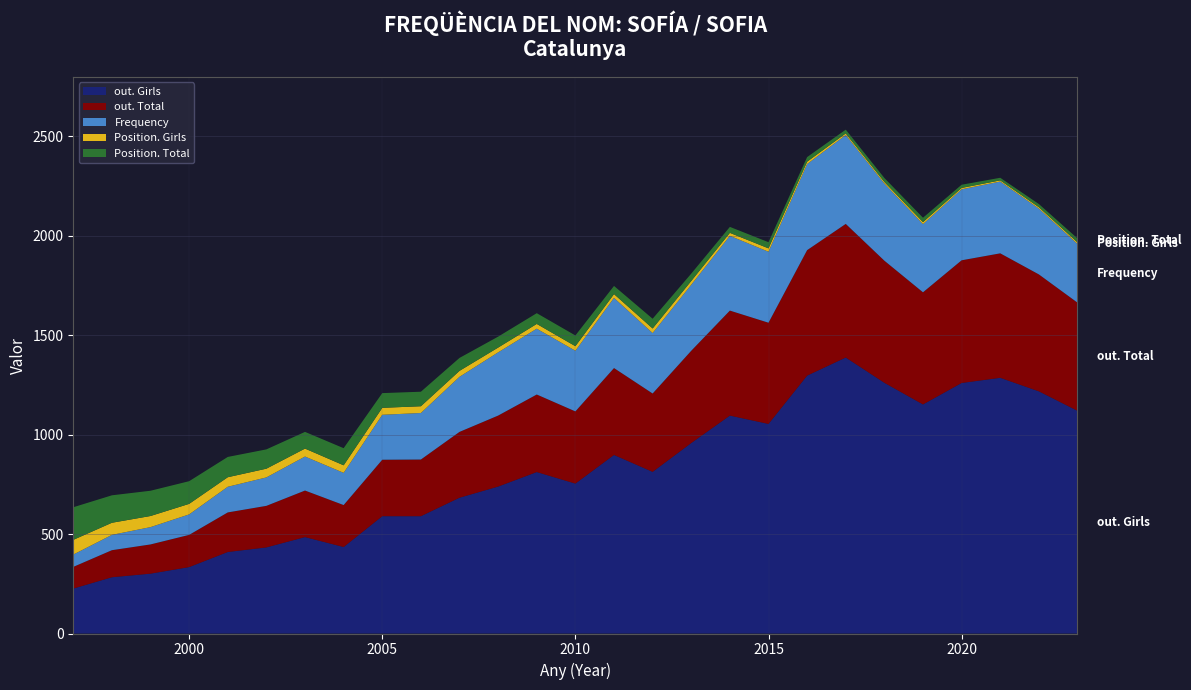

Reading left to right, extract all data points from this chart.

out. Girls: 226	283	301	334	410	433	485	435	590	590	683	739	812	754	898	813	958	1096	1054	1297	1388	1261	1152	1260	1286	1218	1120
out. Total: 109	136	147	162	199	209	234	211	284	285	331	357	390	363	437	394	464	528	509	631	672	614	564	617	626	588	544
Frequency: 62	77	87	103	129	143	171	162	226	234	277	318	331	305	353	304	332	376	357	433	447	388	343	357	361	331	295
Position. Girls: 74	61	56	53	48	44	40	38	35	34	30	24	24	23	19	23	19	15	17	12	8	8	10	7	6	7	8
Position. Total: 164	138	127	114	102	97	84	86	74	73	65	55	54	54	41	49	37	30	31	23	19	20	22	16	13	16	20